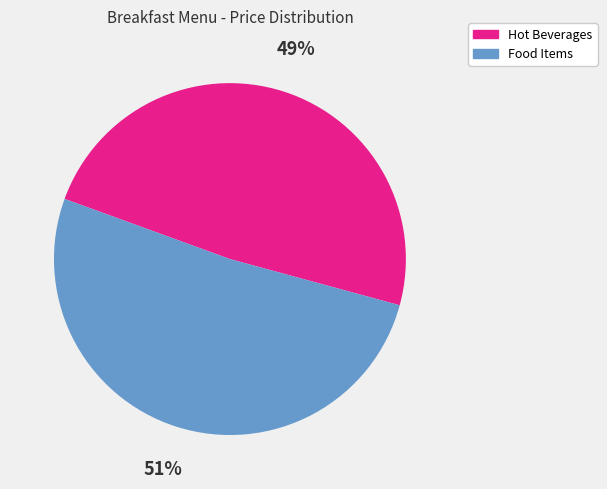

Which has a higher value, Hot Beverages or Food Items?

Food Items